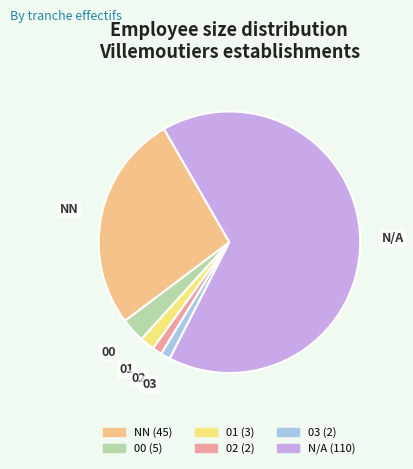

Does any single category account for the majority?

Yes